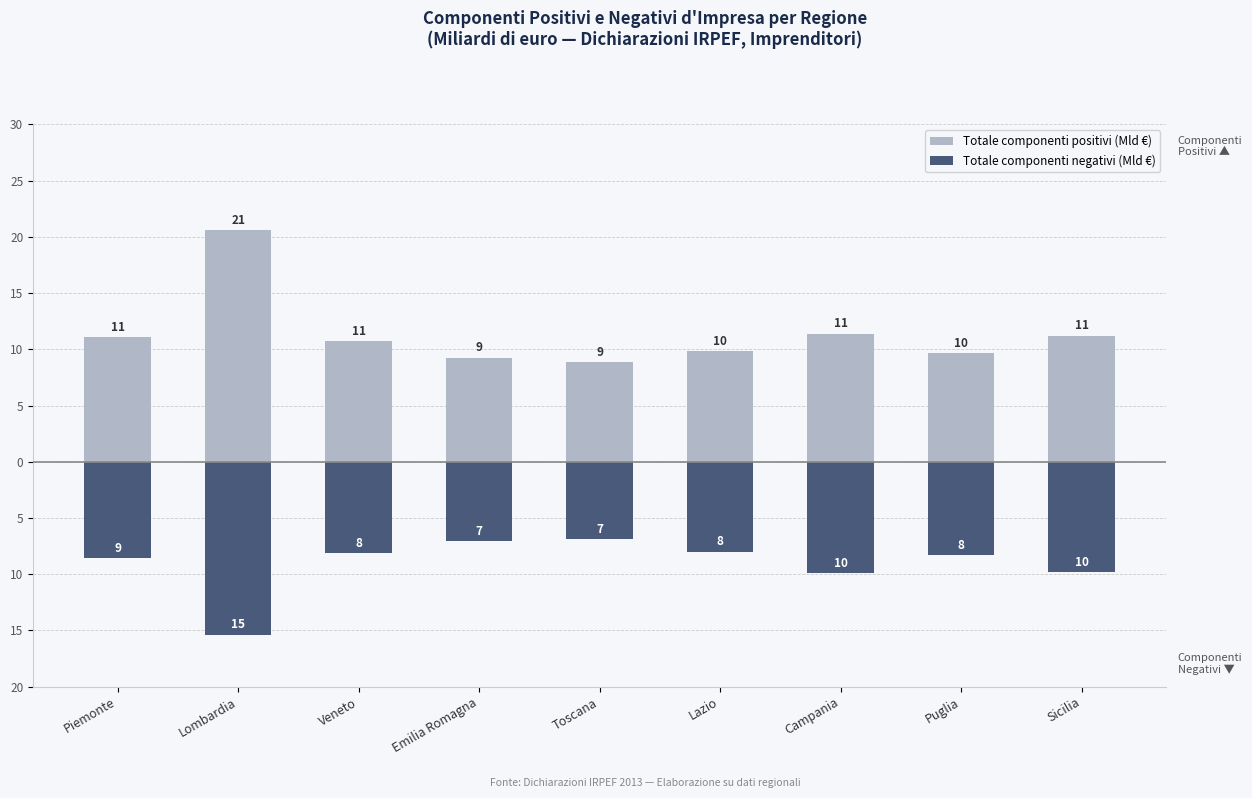

Reading left to right, transcribe all the data shown in this chart.

Totale componenti positivi (Mld €): Piemonte=11.1	Lombardia=20.6	Veneto=10.7	Emilia Romagna=9.2	Toscana=8.9	Lazio=9.8	Campania=11.4	Puglia=9.7	Sicilia=11.2
Totale componenti negativi (Mld €): Piemonte=-8.6	Lombardia=-15.4	Veneto=-8.1	Emilia Romagna=-7.0	Toscana=-6.9	Lazio=-8.0	Campania=-9.9	Puglia=-8.3	Sicilia=-9.8